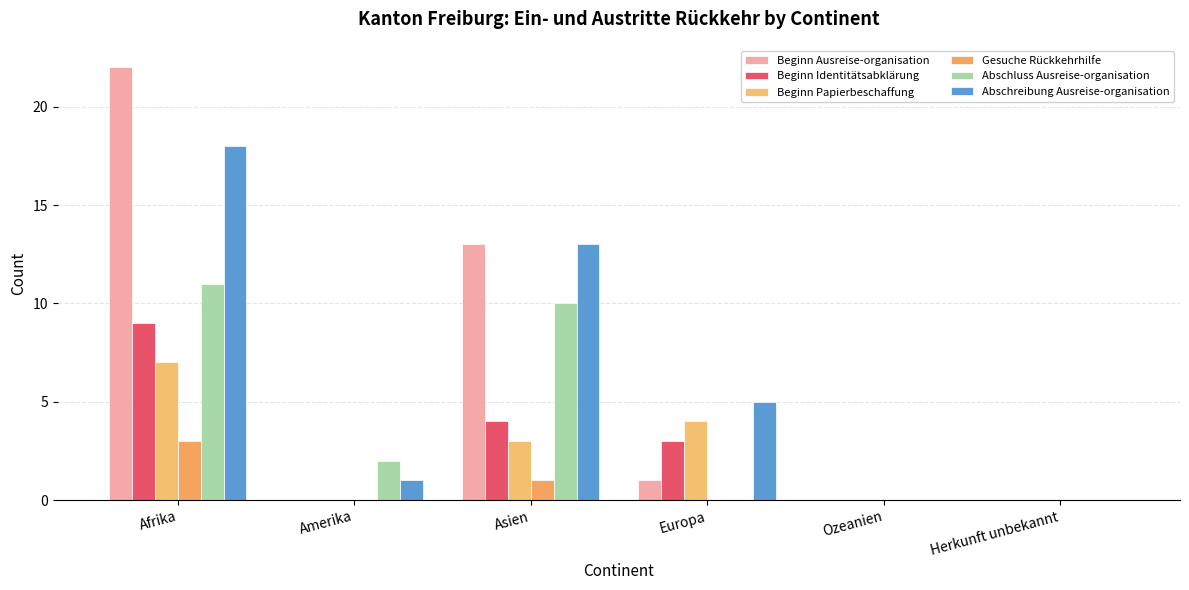

Reading left to right, transcribe all the data shown in this chart.

Beginn Ausreise-organisation: Afrika=22	Amerika=0	Asien=13	Europa=1	Ozeanien=0	Herkunft unbekannt=0
Beginn Identitätsabklärung: Afrika=9	Amerika=0	Asien=4	Europa=3	Ozeanien=0	Herkunft unbekannt=0
Beginn Papierbeschaffung: Afrika=7	Amerika=0	Asien=3	Europa=4	Ozeanien=0	Herkunft unbekannt=0
Gesuche Rückkehrhilfe: Afrika=3	Amerika=0	Asien=1	Europa=0	Ozeanien=0	Herkunft unbekannt=0
Abschluss Ausreise-organisation: Afrika=11	Amerika=2	Asien=10	Europa=0	Ozeanien=0	Herkunft unbekannt=0
Abschreibung Ausreise-organisation: Afrika=18	Amerika=1	Asien=13	Europa=5	Ozeanien=0	Herkunft unbekannt=0